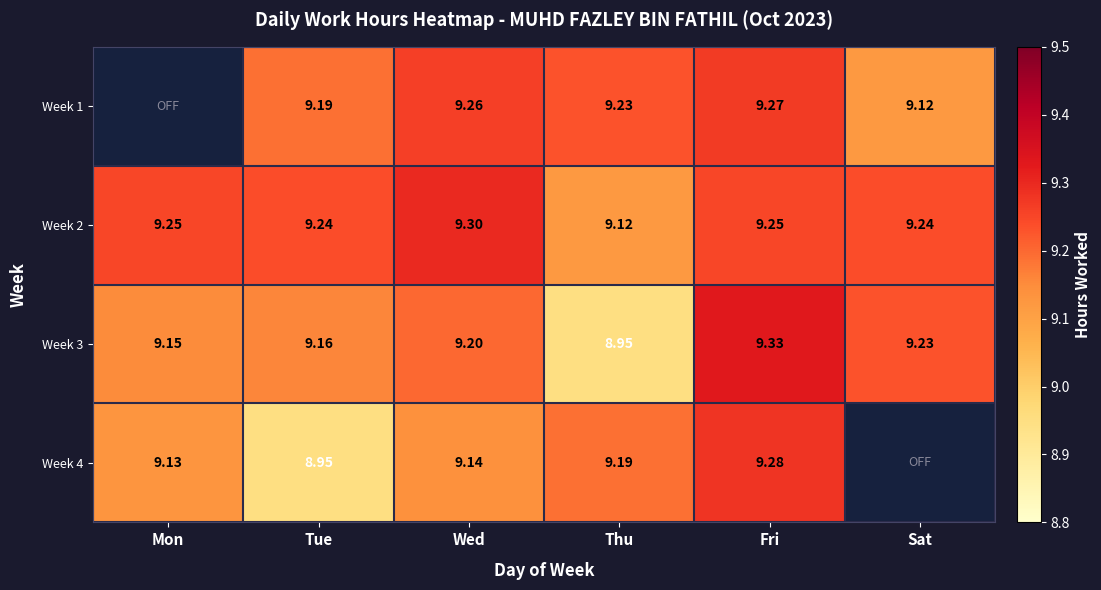

Is the value of Week 1 at Wed greater than the value of Week 3 at Fri?

No